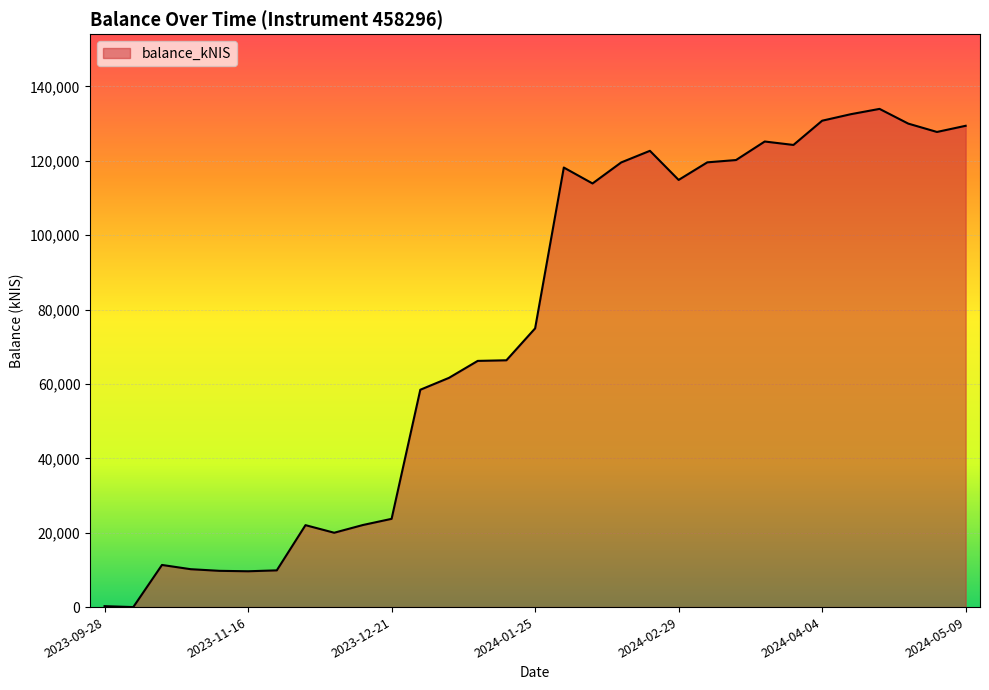

What is the greatest value displayed?

133953.4